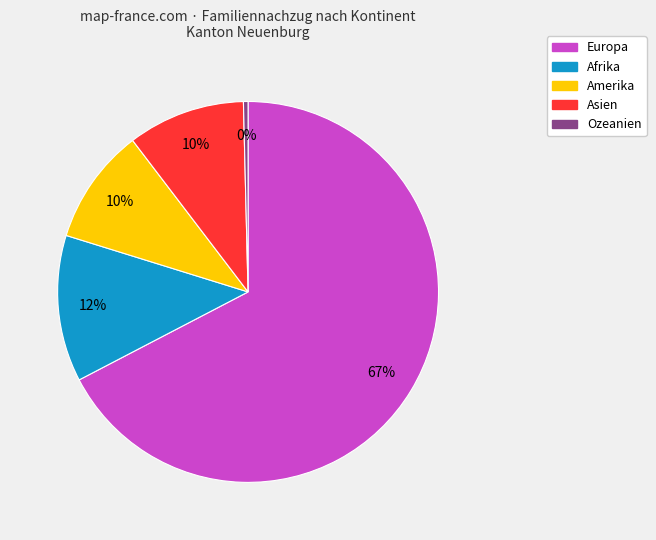

What is the majority slice?

Europa